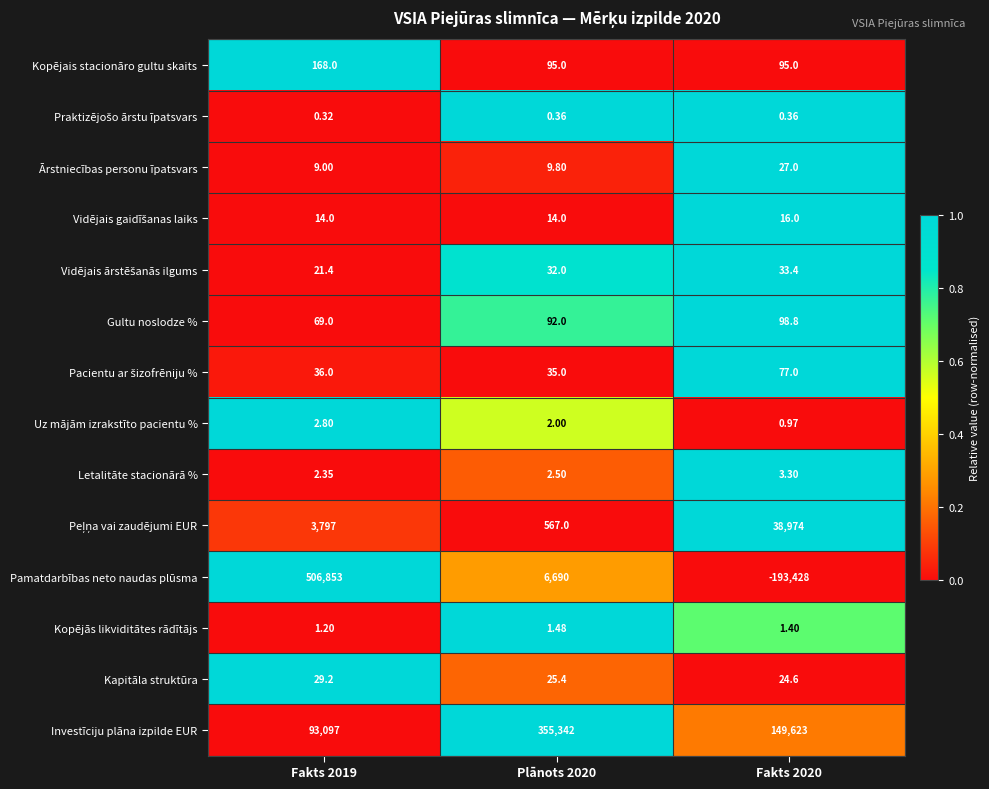

Between Plānots 2020 and Fakts 2020, which series saw the biggest shift?

Investīciju plāna izpilde EUR